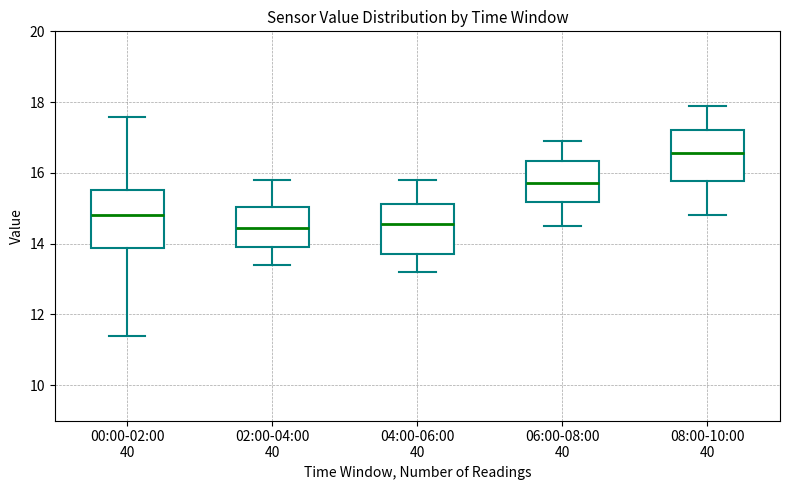

Reading left to right, read every box against the y-axis: the position of its median line, the range the box covers, and the ends of its whiskers. The values are not printed on the chart, so give them approximately, as read against the axis.

00:00-02:00 40: median 14.8, box 13.8 to 15.6, whiskers 11.4 to 17.6
02:00-04:00 40: median 14.4, box 14.0 to 15.0, whiskers 13.4 to 15.8
04:00-06:00 40: median 14.6, box 13.8 to 15.2, whiskers 13.2 to 15.8
06:00-08:00 40: median 15.8, box 15.2 to 16.4, whiskers 14.6 to 17.0
08:00-10:00 40: median 16.6, box 15.8 to 17.2, whiskers 14.8 to 18.0